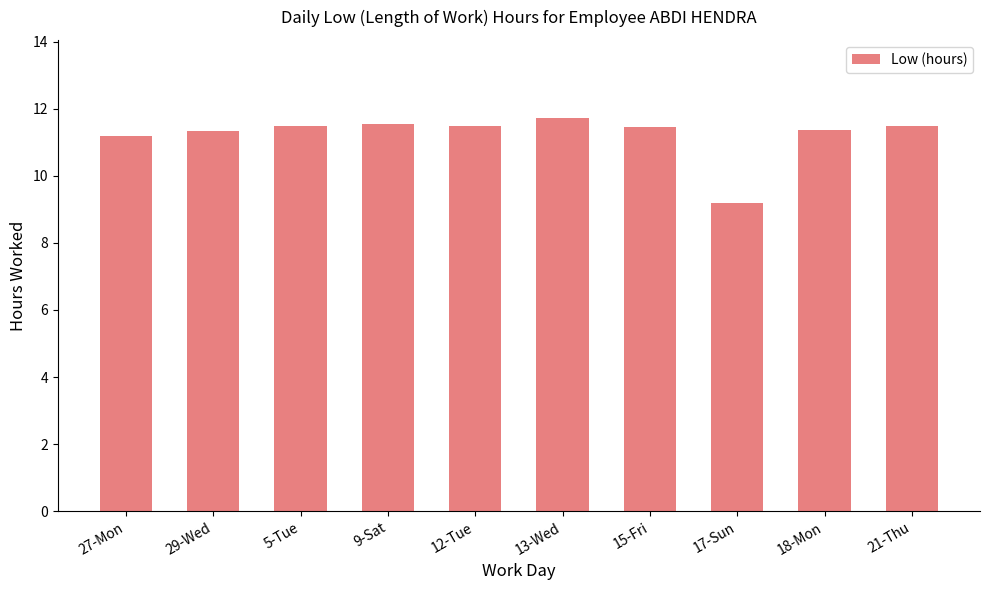

How many data points are less than 11?

1